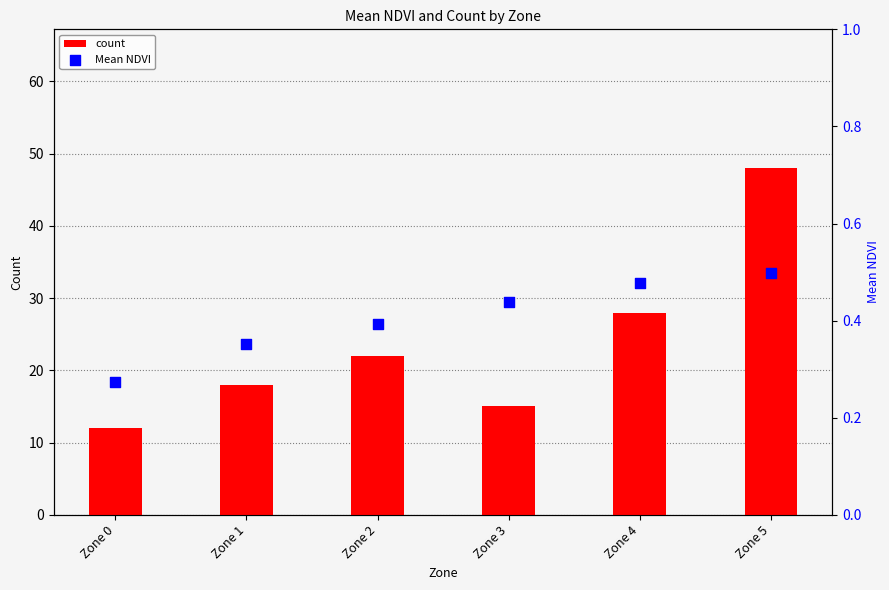

What is the total value across all series at Zone 2?

22.4